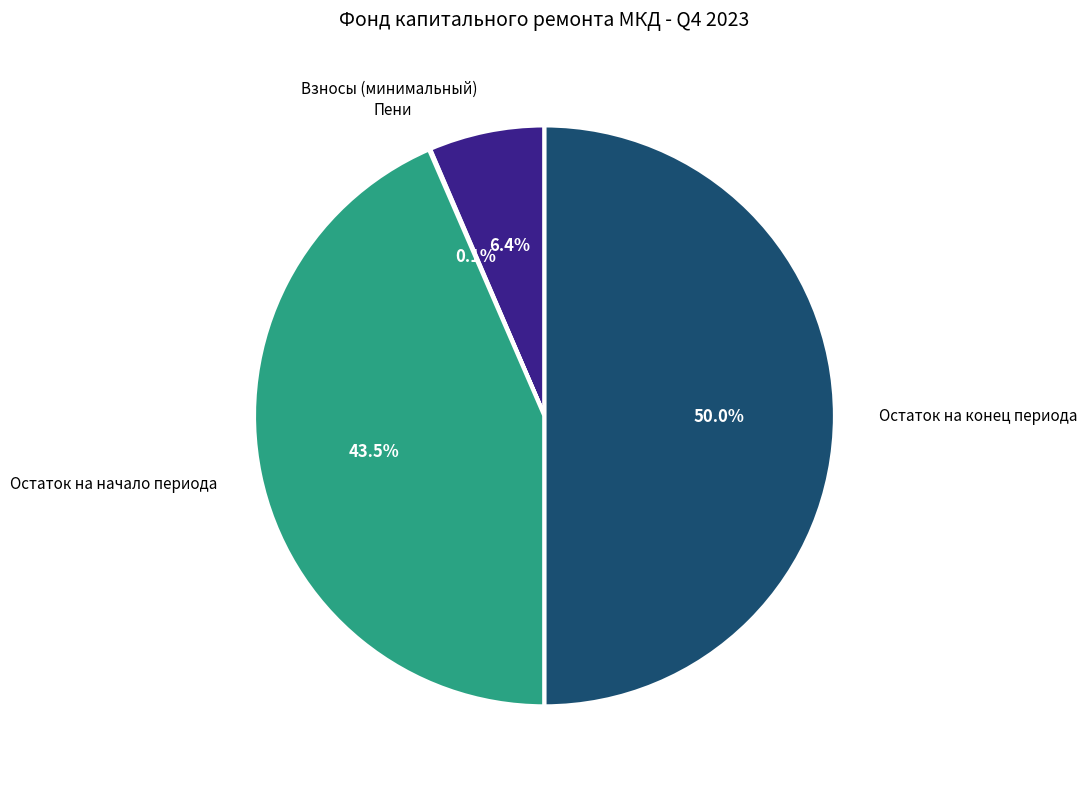

Which category has the biggest portion of the pie?

Остаток на конец периода